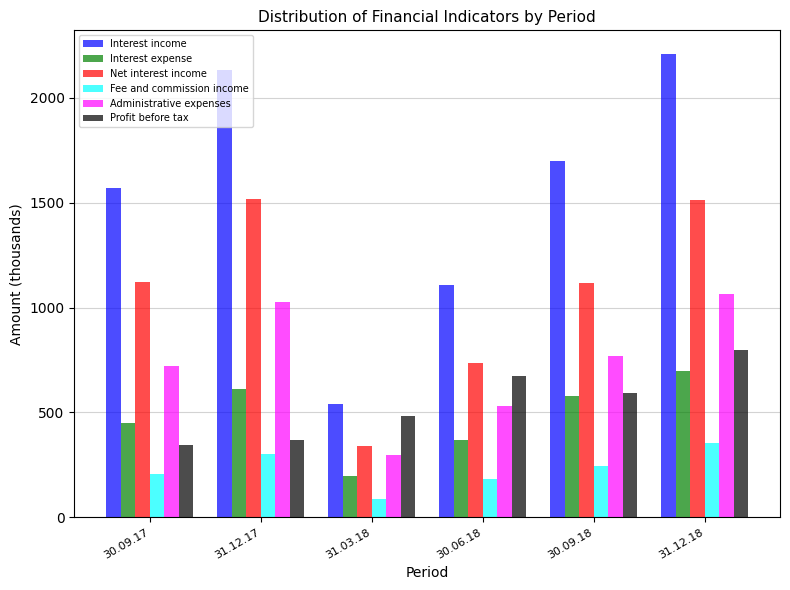

How many groups of bars are there?

6